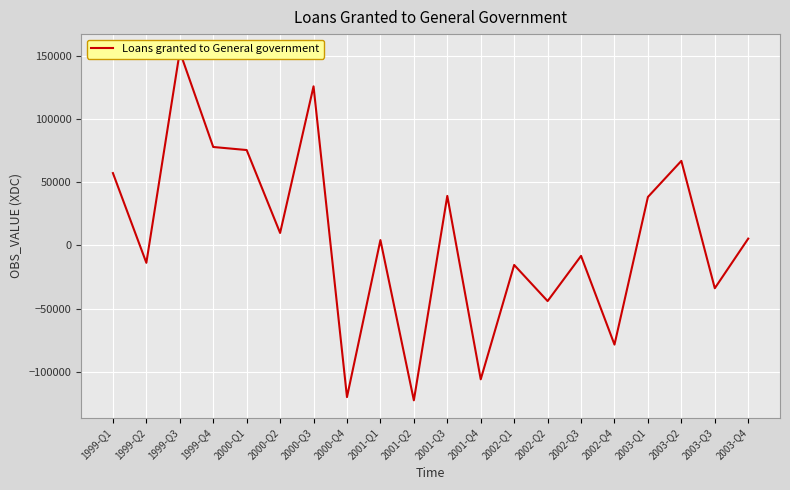

What is the change in value from 2002-Q2 to 2003-Q3?

+10170